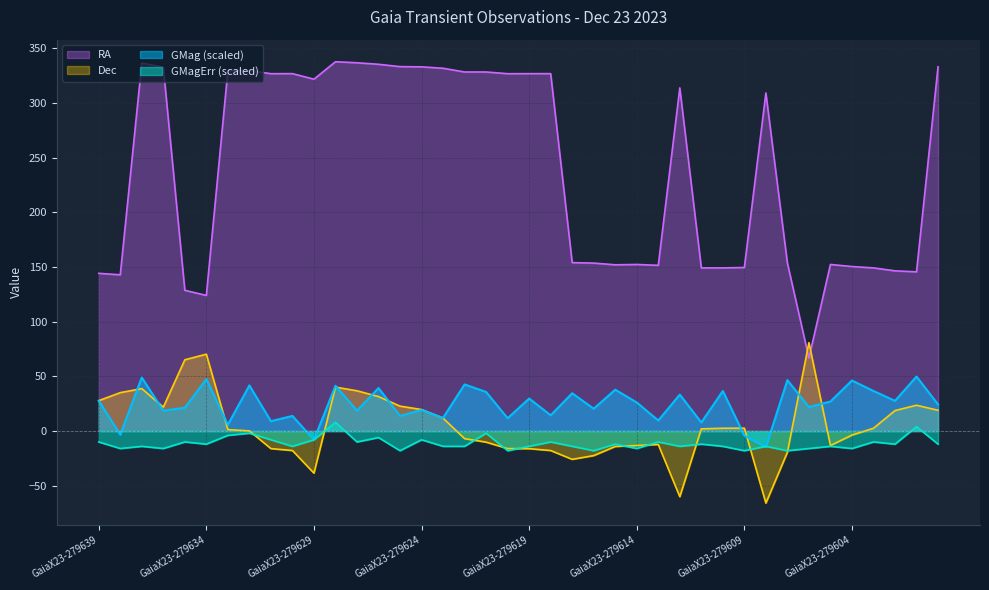

What is the difference between the GMag values at 279633 and 279612?

27.6